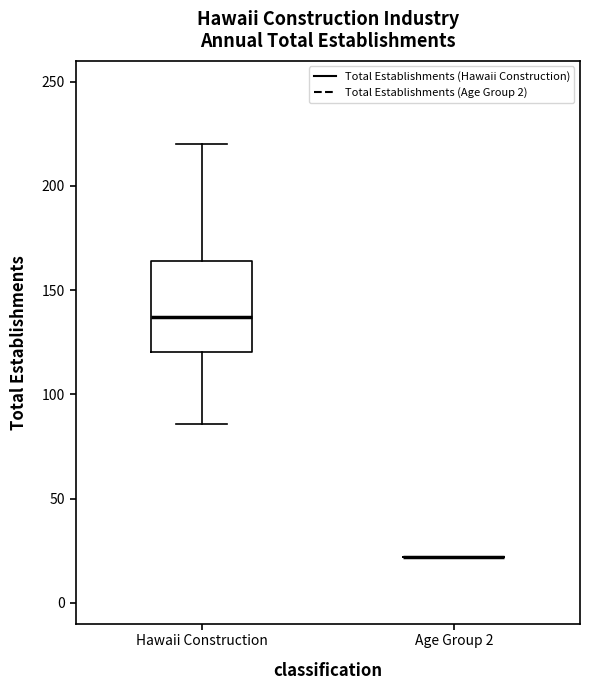

Reading left to right, read every box against the y-axis: the position of its median line, the range the box covers, and the ends of its whiskers. The values are not printed on the chart, so give them approximately, as read against the axis.

Hawaii Construction: median 135, box 120 to 165, whiskers 85 to 220
Age Group 2: box collapsed to a line at 20, whiskers 20 to 20